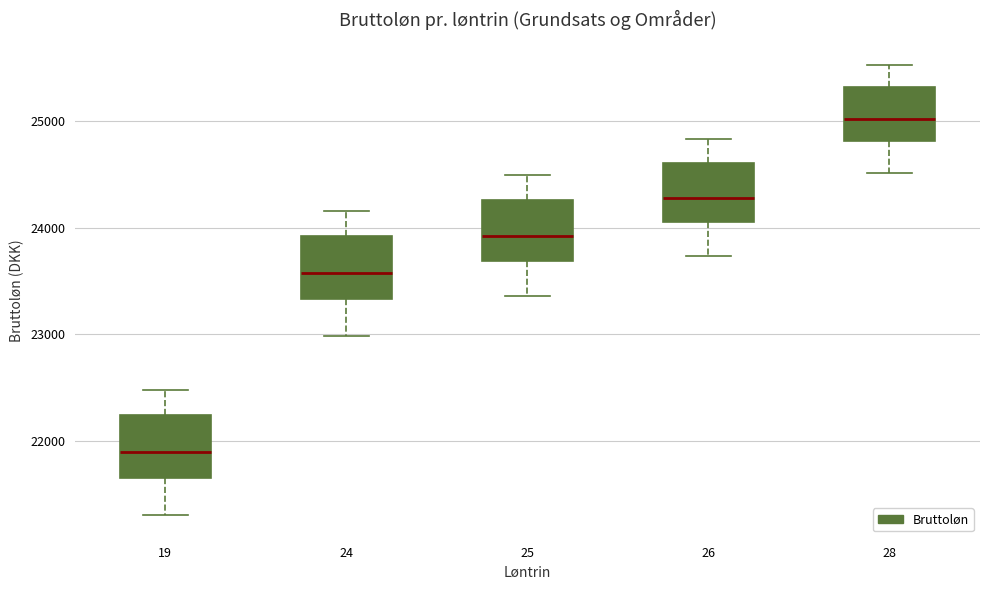

Where does the median line of the box at x = 28 sit on the y-axis? The values are not printed on the chart, so give them approximately, as read against the axis.

25000